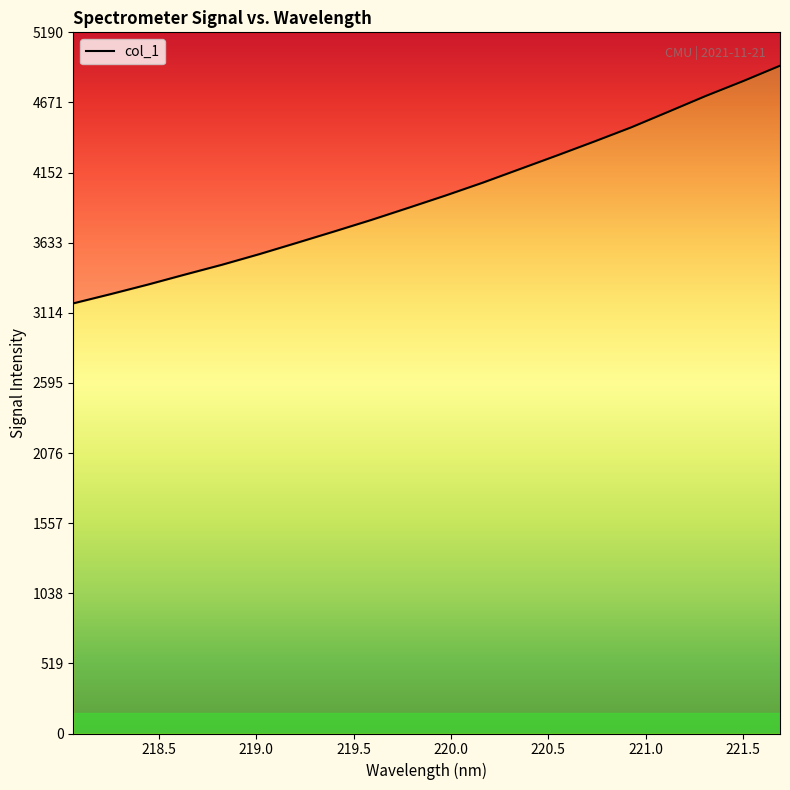

Reading left to right, what are all the values shown in this chart?

3183.9	3252.1	3322.6	3397.1	3470.0	3548.4	3631.3	3715.2	3800.6	3890.6	3981.7	4076.8	4177.7	4278.5	4381.4	4487.0	4602.5	4718.8	4828.2	4943.0